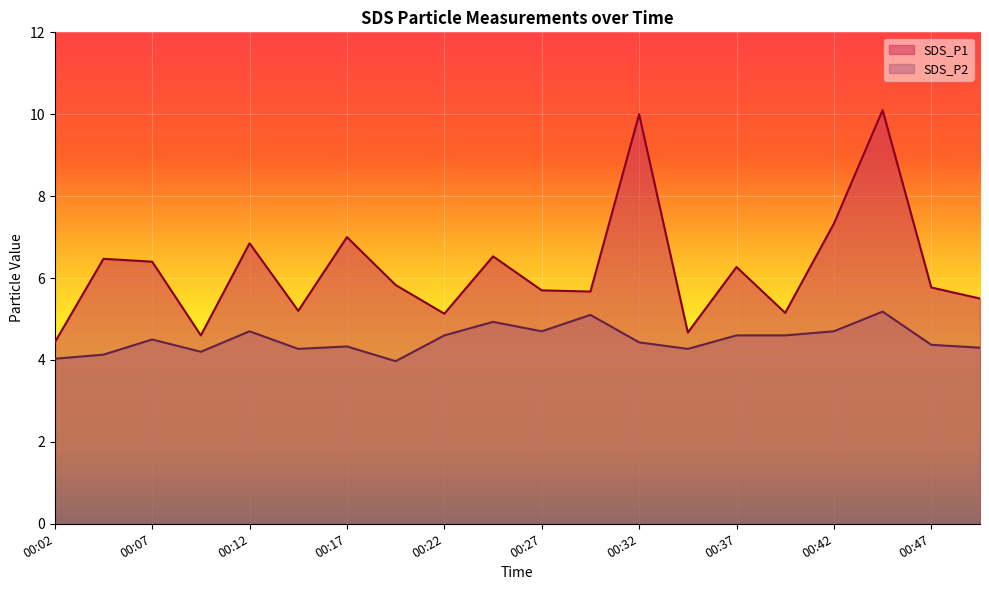

Which label corresponds to the smallest value in the chart?

00:19